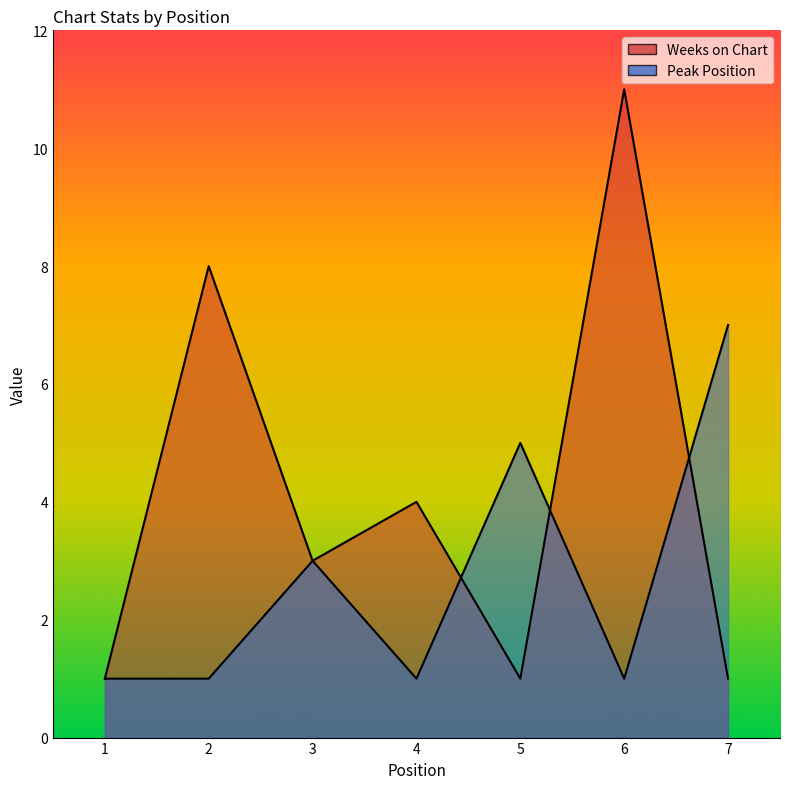

What is the average value of the Peak Position series?

3